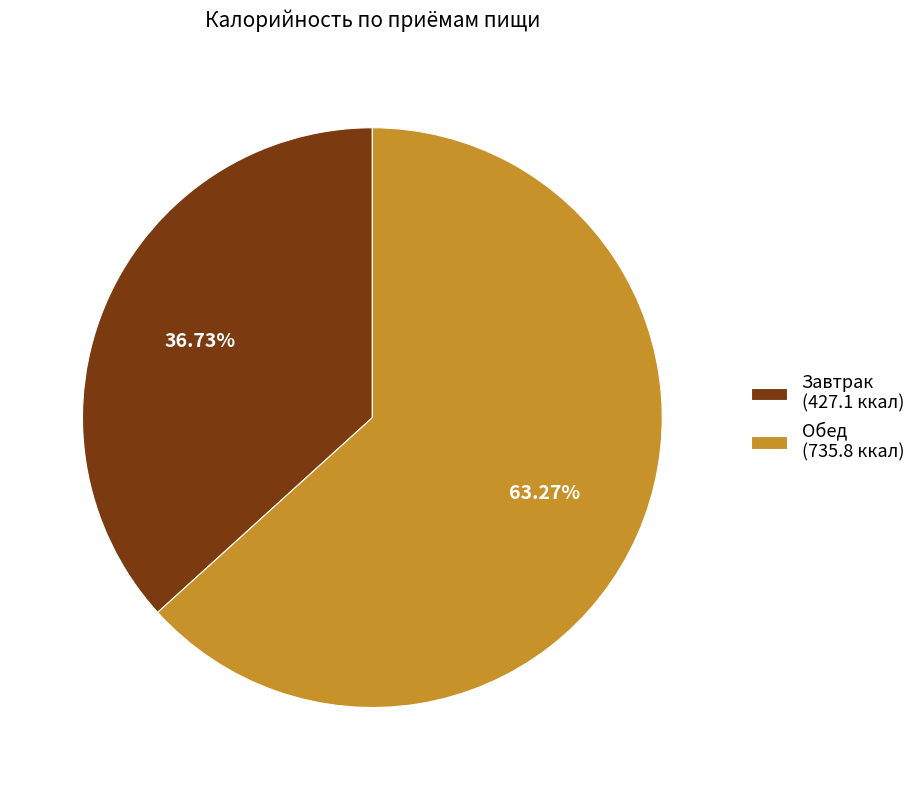

Which slice is the smallest?

Завтрак